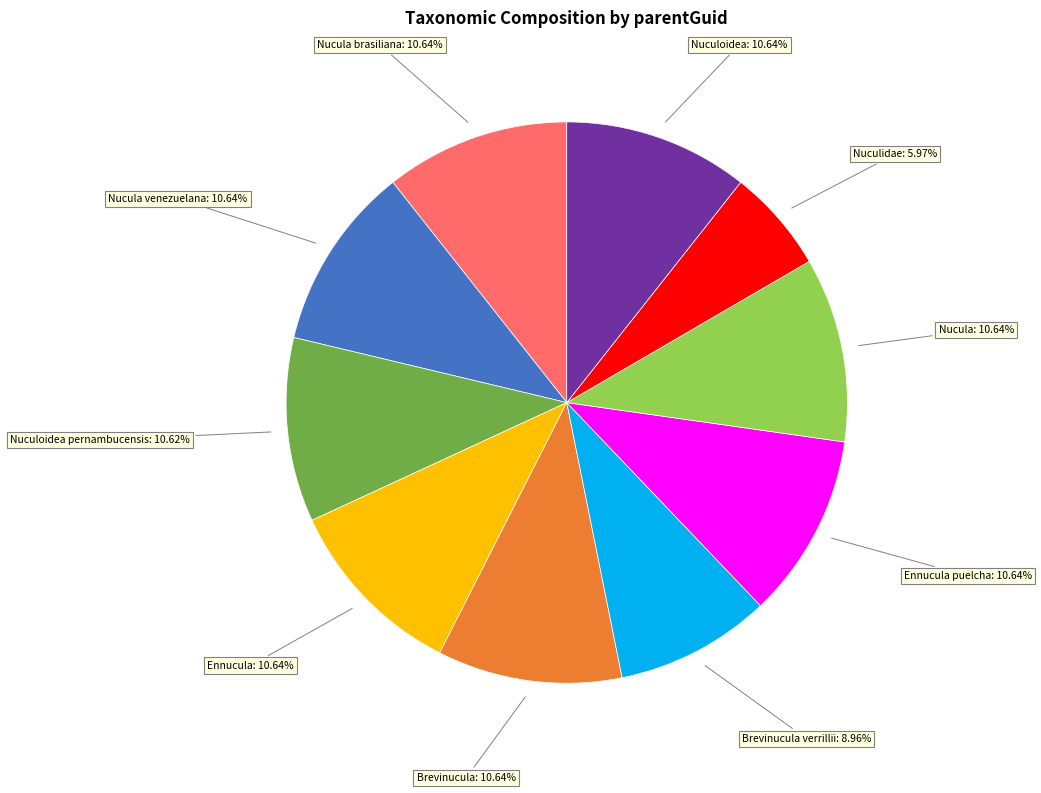

What portion of the pie excludes Nucula venezuelana?

89.4%